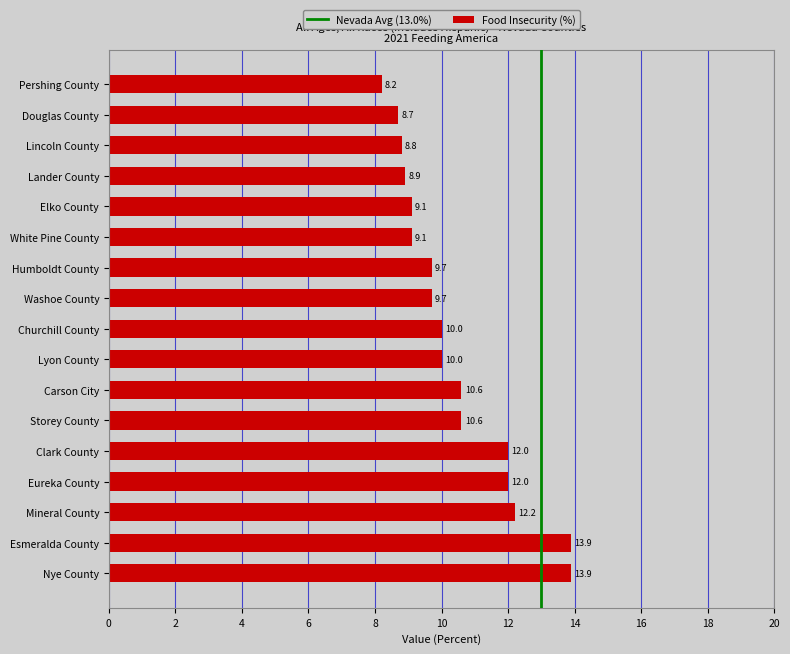

How many values are below 10?

8